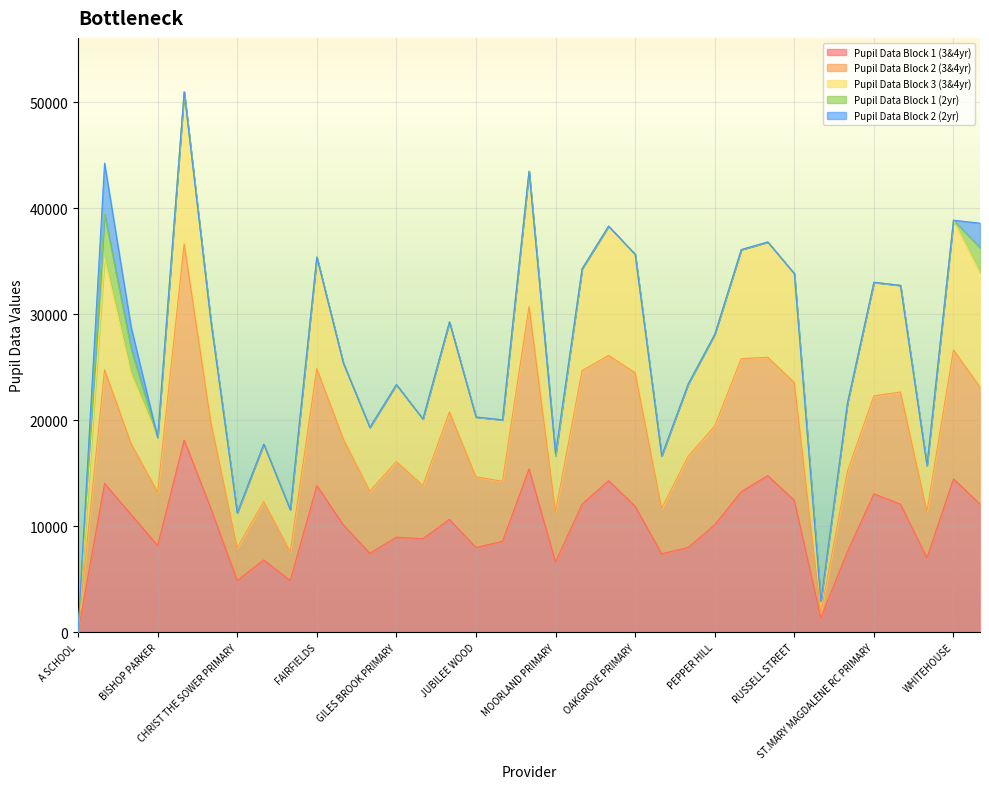

In Pupil Data Block 1 (3&4yr), how many points are lower than both neighbors (excluding endpoints)?

10